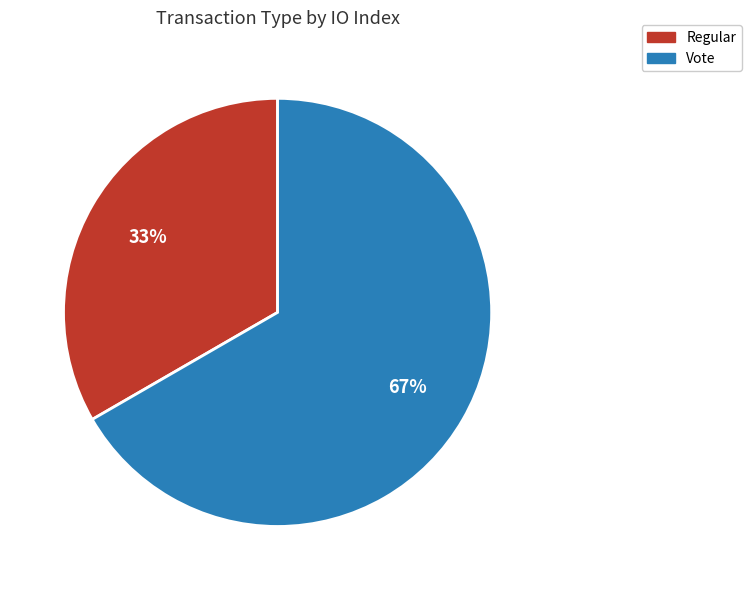

Which category accounts for the majority?

Vote